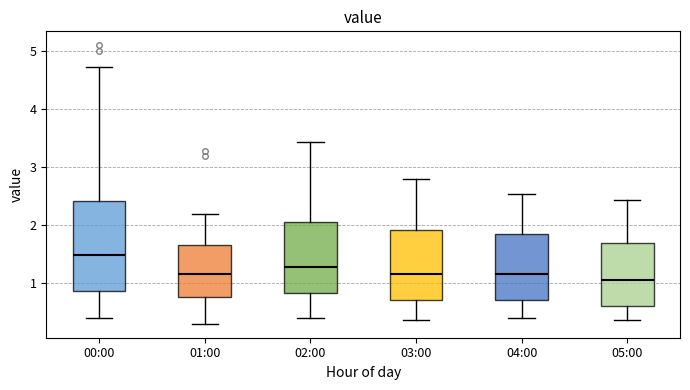

Reading left to right, transcribe this box plot: for each box, give where its median line is, the range the box spans, and where its two whiskers end, as read against the y-axis. The values are not printed on the chart, so give them approximately, as read against the axis.

00:00: median 1.5, box 0.9 to 2.4, whiskers 0.4 to 4.7
01:00: median 1.2, box 0.8 to 1.7, whiskers 0.3 to 2.2
02:00: median 1.3, box 0.8 to 2.1, whiskers 0.4 to 3.4
03:00: median 1.2, box 0.7 to 1.9, whiskers 0.4 to 2.8
04:00: median 1.2, box 0.7 to 1.9, whiskers 0.4 to 2.5
05:00: median 1.1, box 0.6 to 1.7, whiskers 0.4 to 2.4